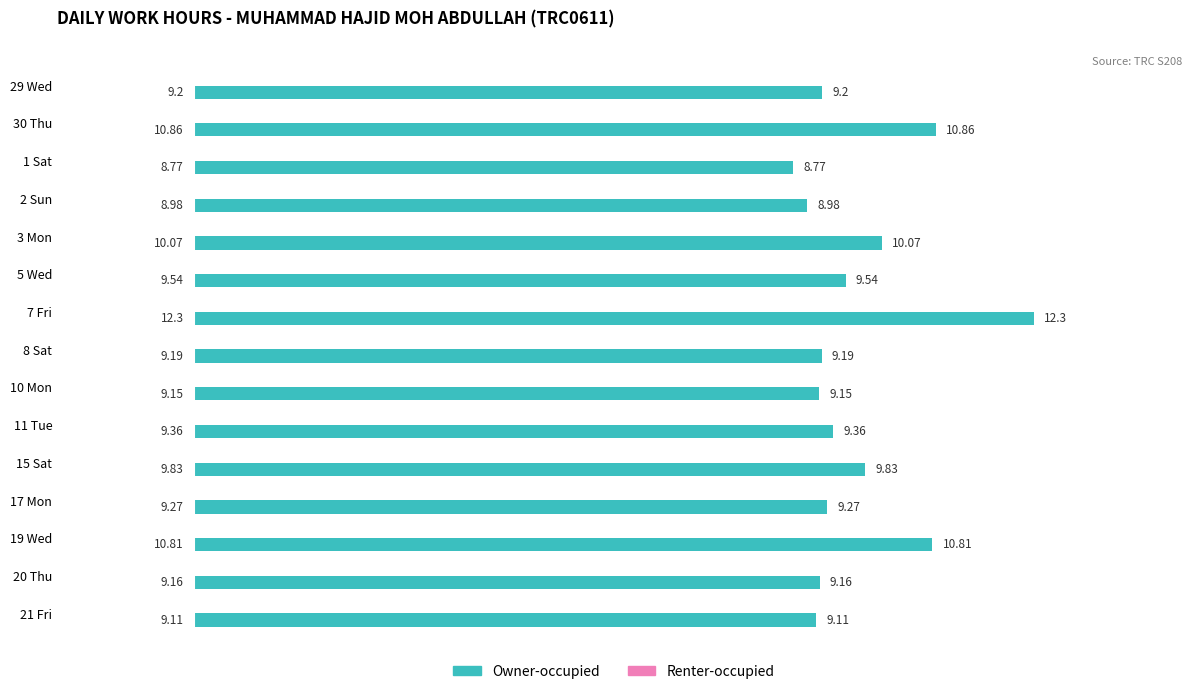

Does the chart contain stacked bars?

No